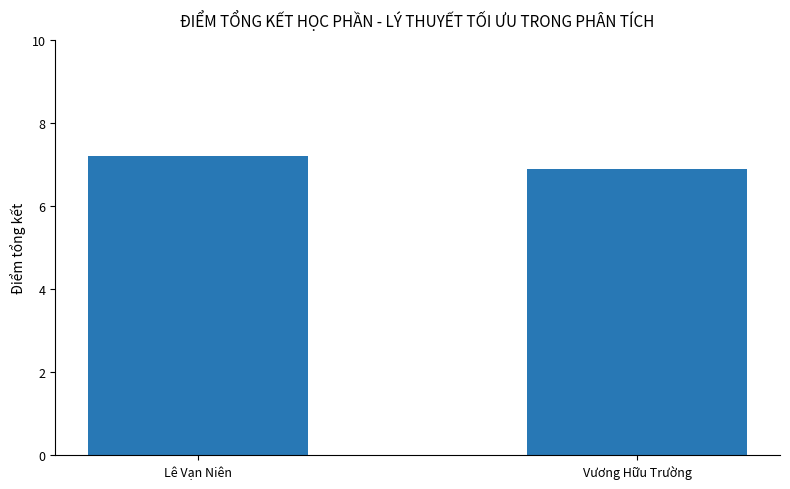

What is the label of the 2nd bar from the left?

Vương Hữu Trường